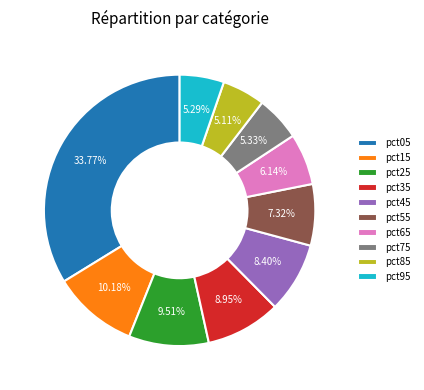

What percentage is the pct65 slice, to the nearest percent?

6%